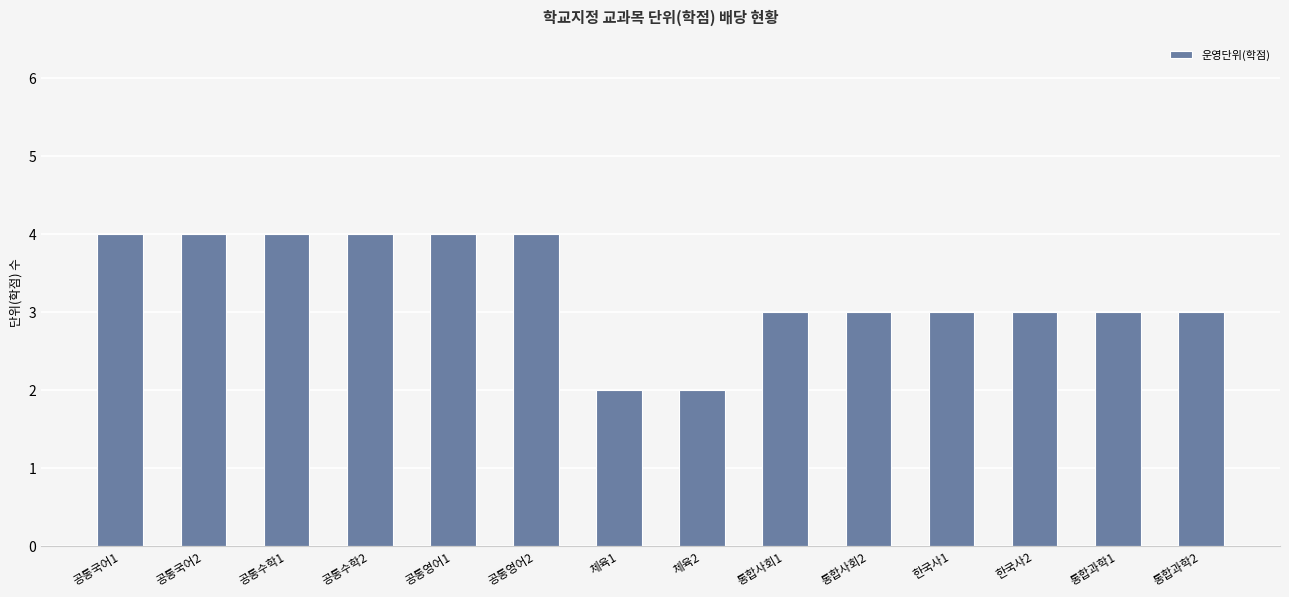

At which label does the data first exceed 3?

공통국어1